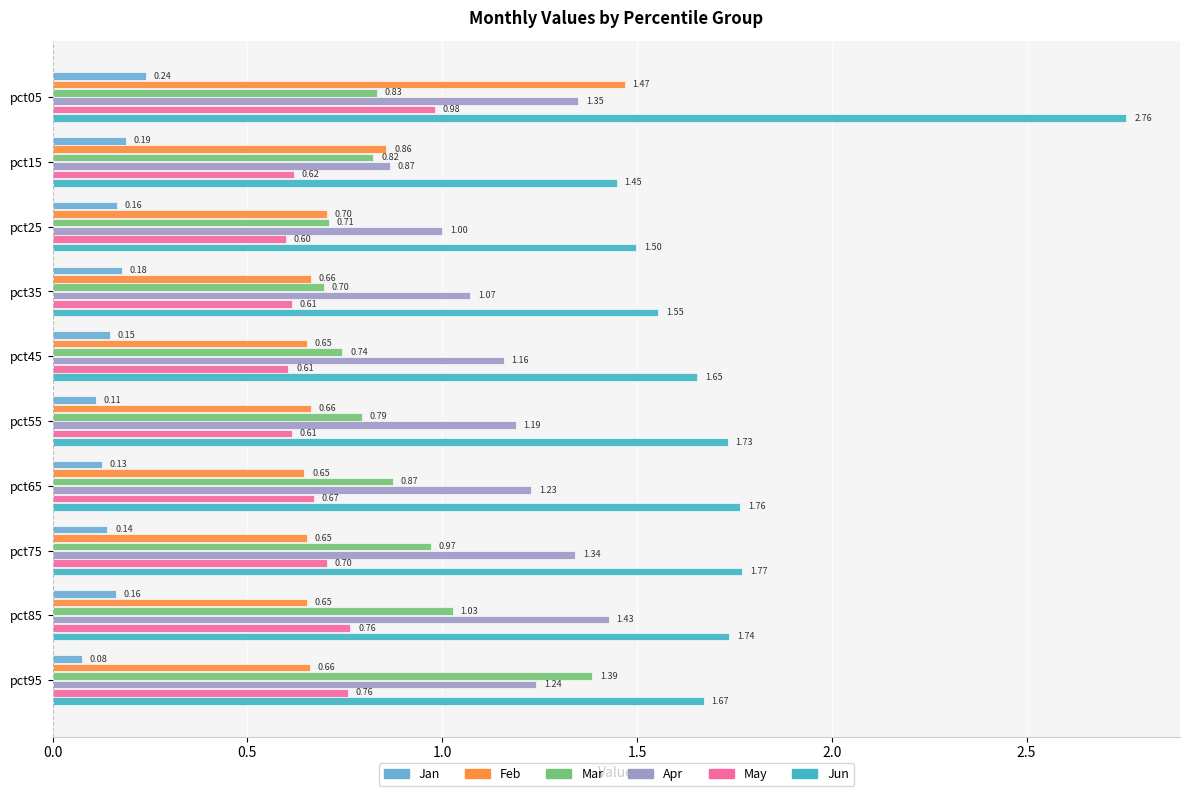

Which series changed the most between pct45 and pct95?

Mar